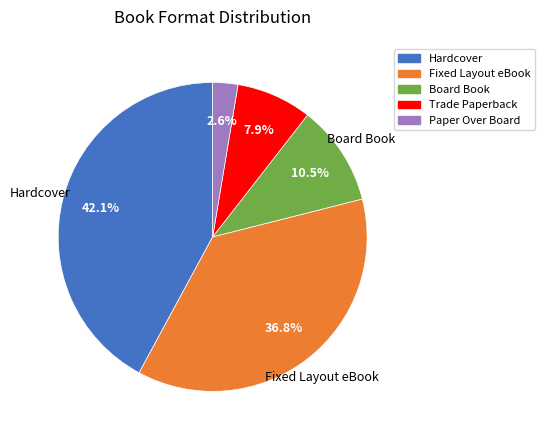

To the nearest percent, what percentage of the pie is Trade Paperback?

8%